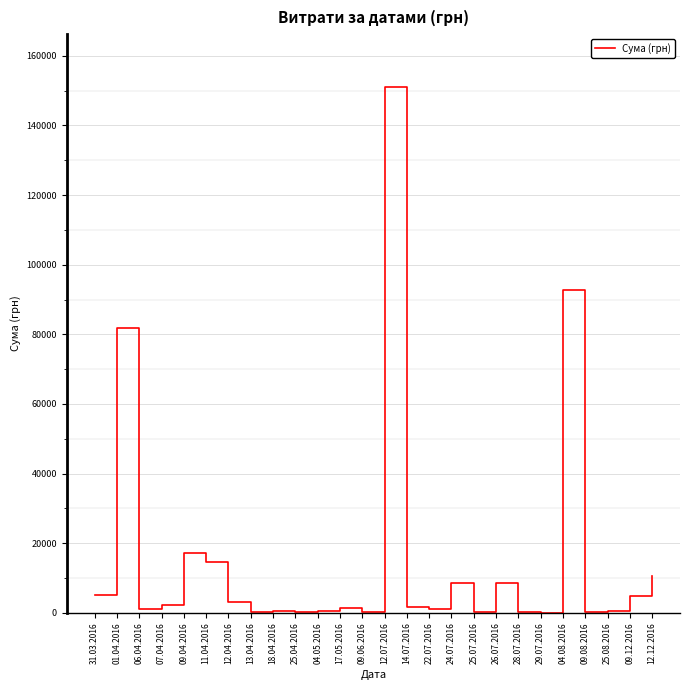

What is the maximum value shown in the chart?

151115.9